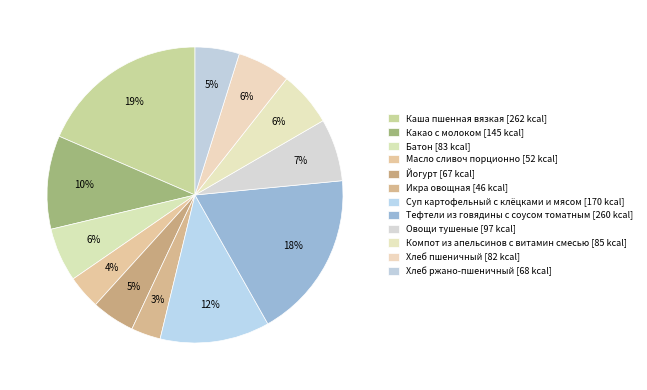

What is the smallest slice in the pie chart?

Икра овощная